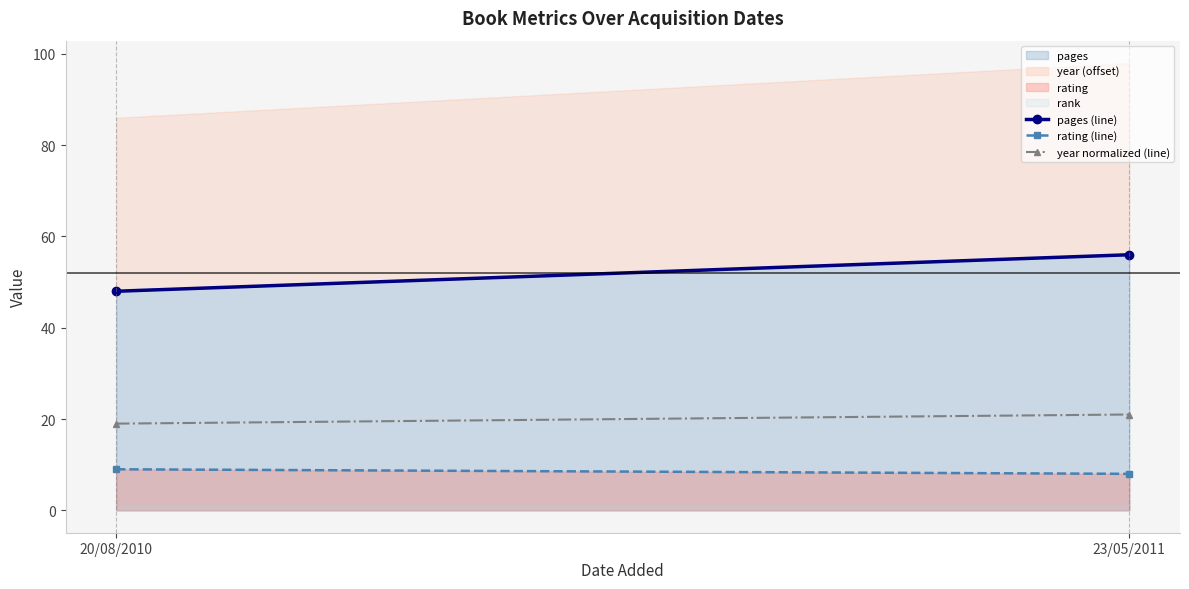

Rank the series by their maximum value, from lowest to highest.

rating (line), year normalized (line), pages (line)